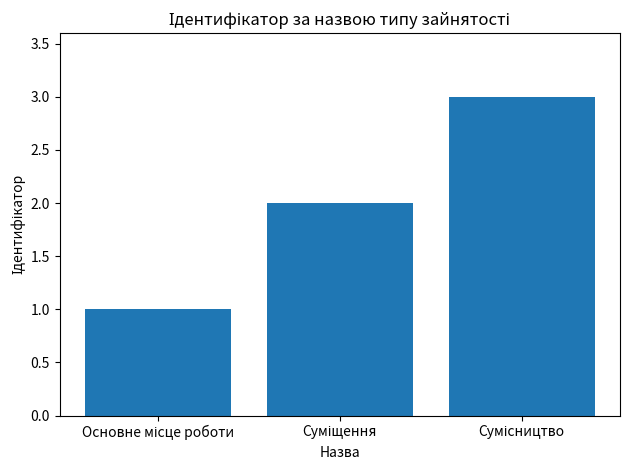

What is the greatest value displayed?

3